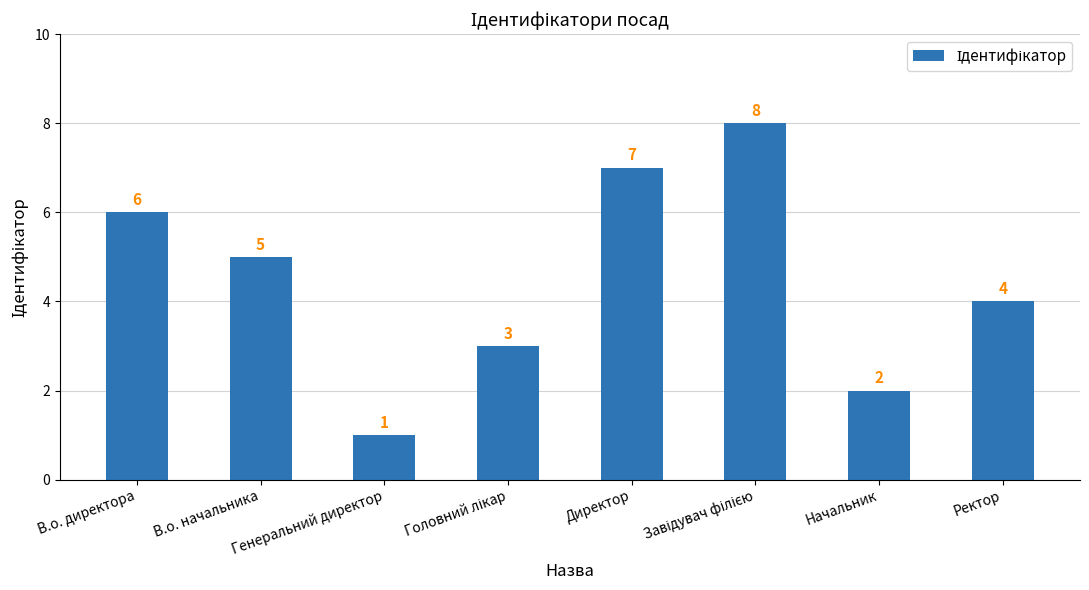

What is the label of the 2nd bar from the left?

В.о. начальника